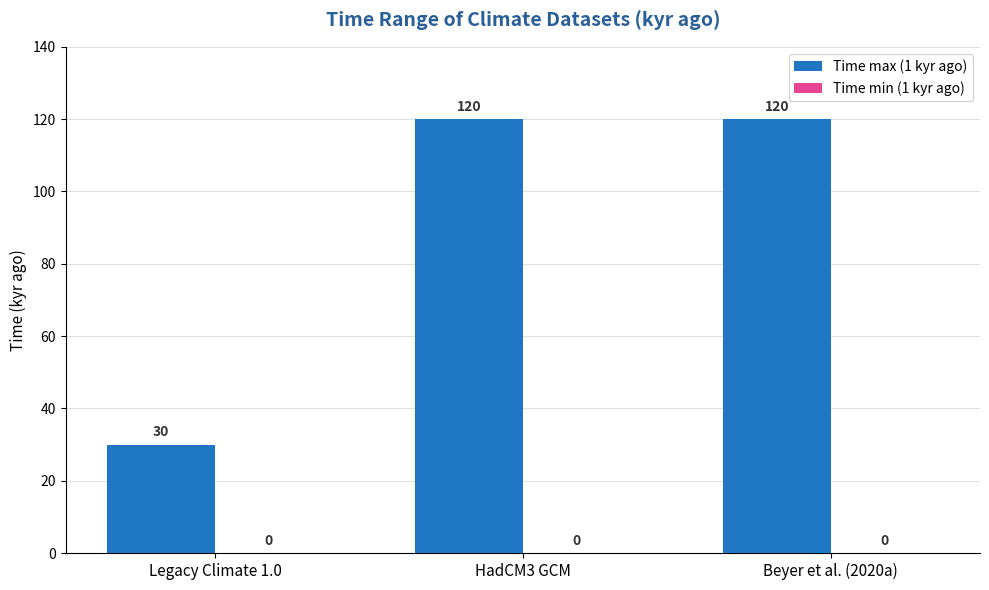

What is the difference between the values at HadCM3 GCM and Legacy Climate 1.0?

90